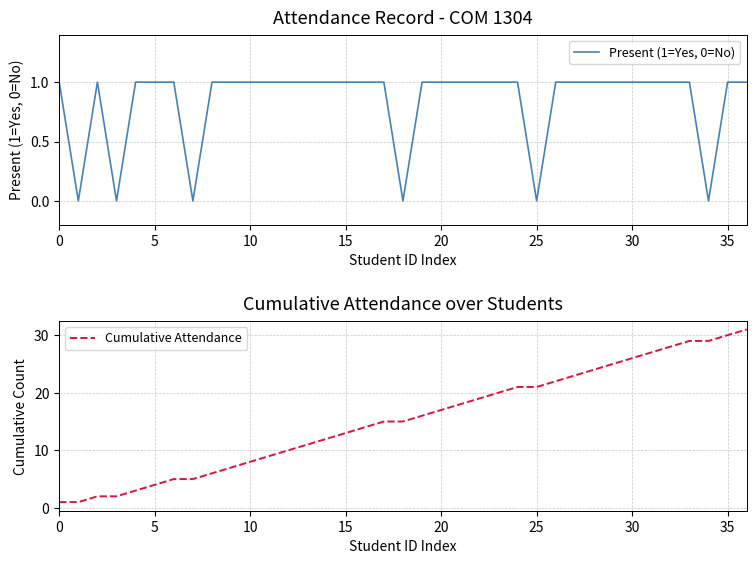

What is the sum of all Cumulative Attendance values?

569